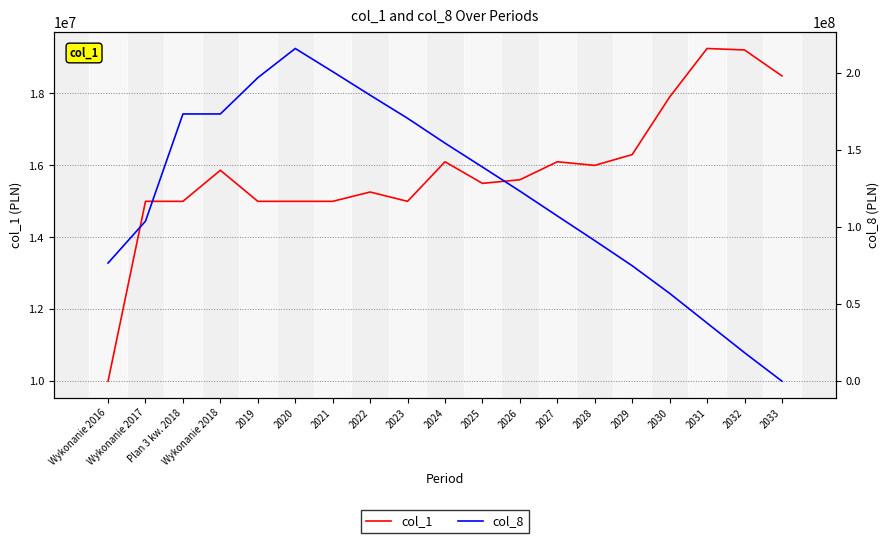

List the series in order of their peak value, highest first.

col_8, col_1